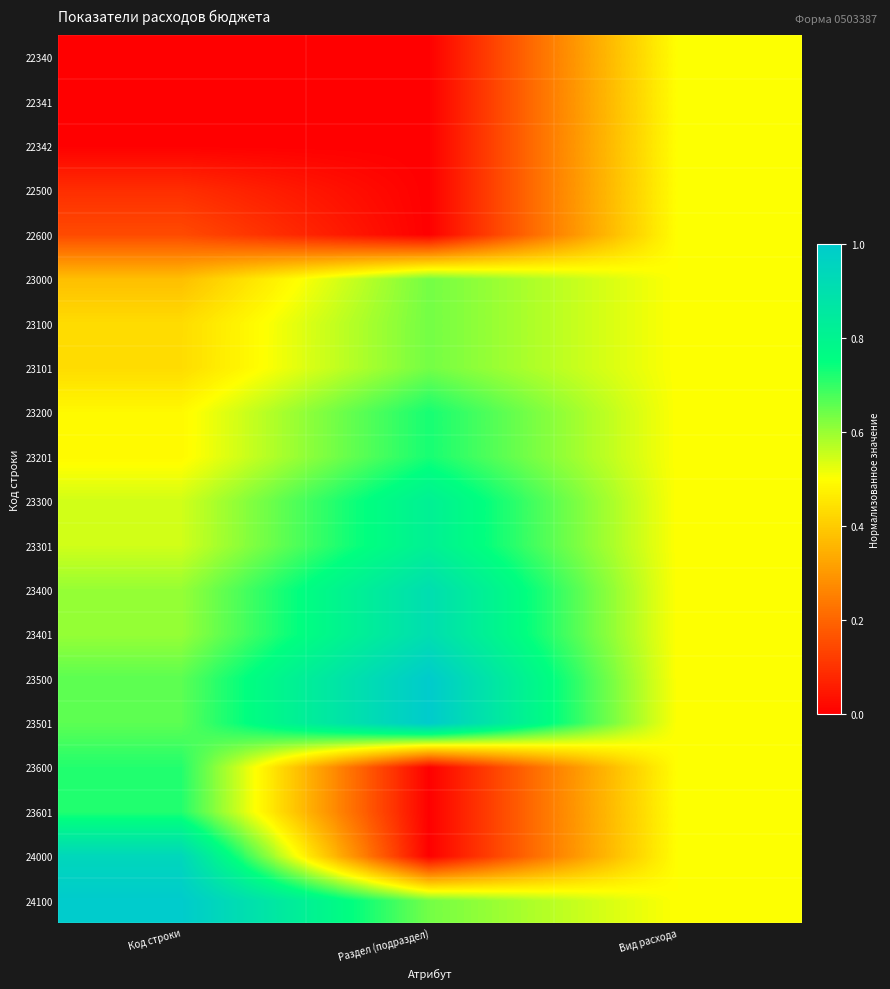

What is the spread (max minus min) of values at Раздел (подраздел)?

1.0